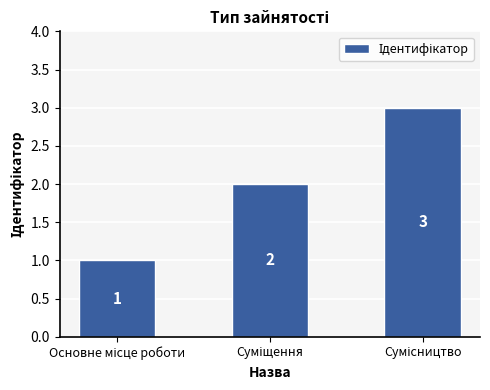

What is the maximum value shown in the chart?

3